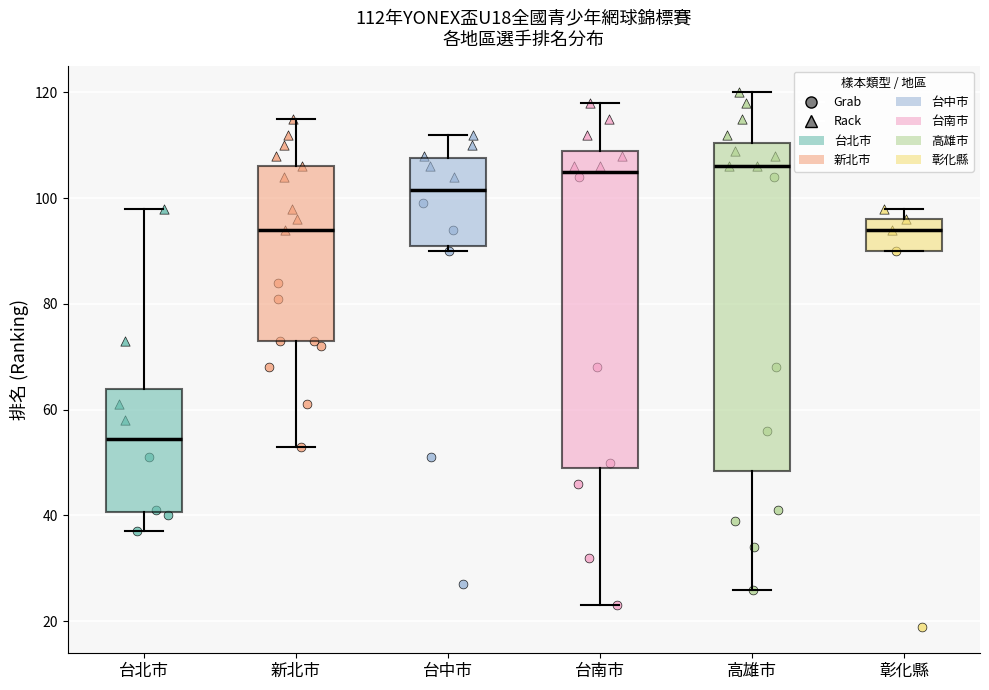

Which box has the lowest median line?

台北市